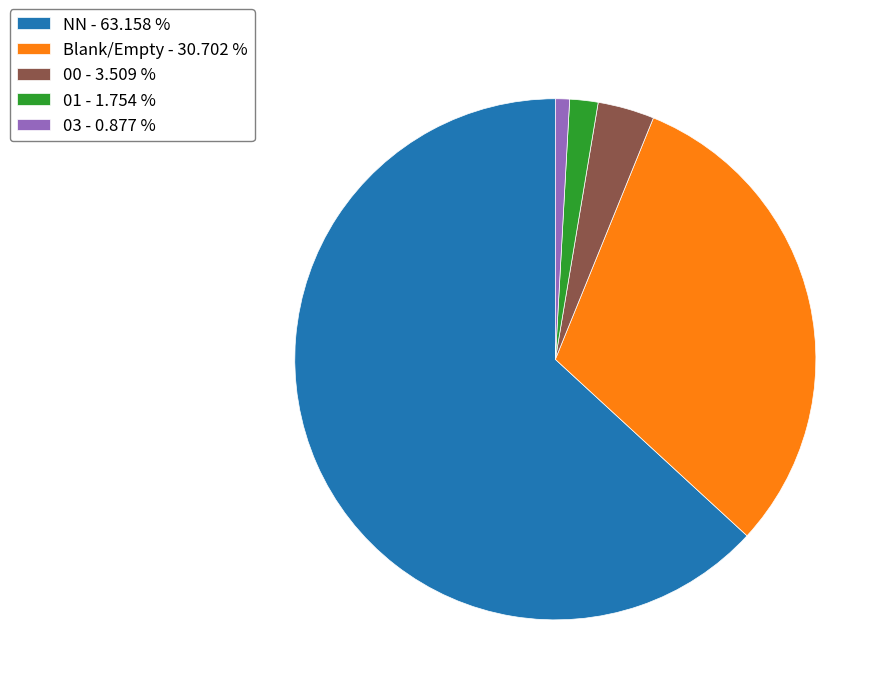

Rank the categories by value from lowest to highest.

03 - 0.877 %, 01 - 1.754 %, 00 - 3.509 %, Blank/Empty - 30.702 %, NN - 63.158 %